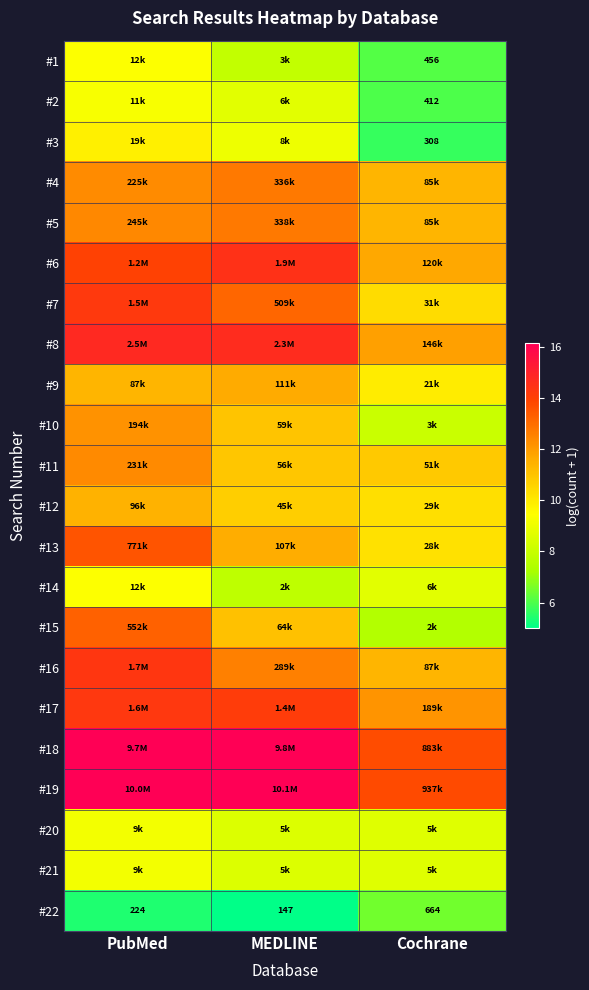

Is it true that #15 equals 13.2 at PubMed?

True